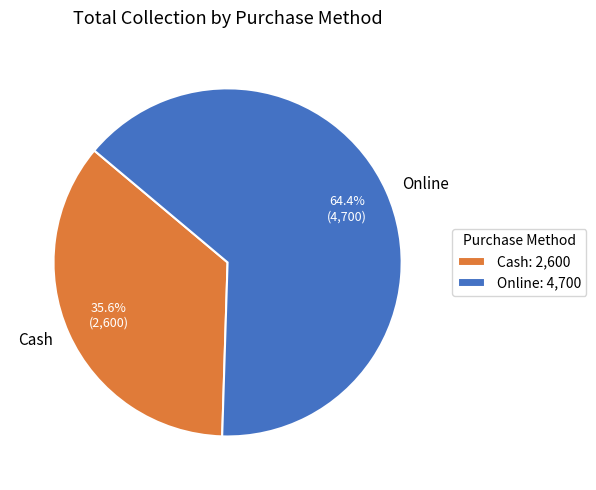

Which slice is the smallest?

Cash